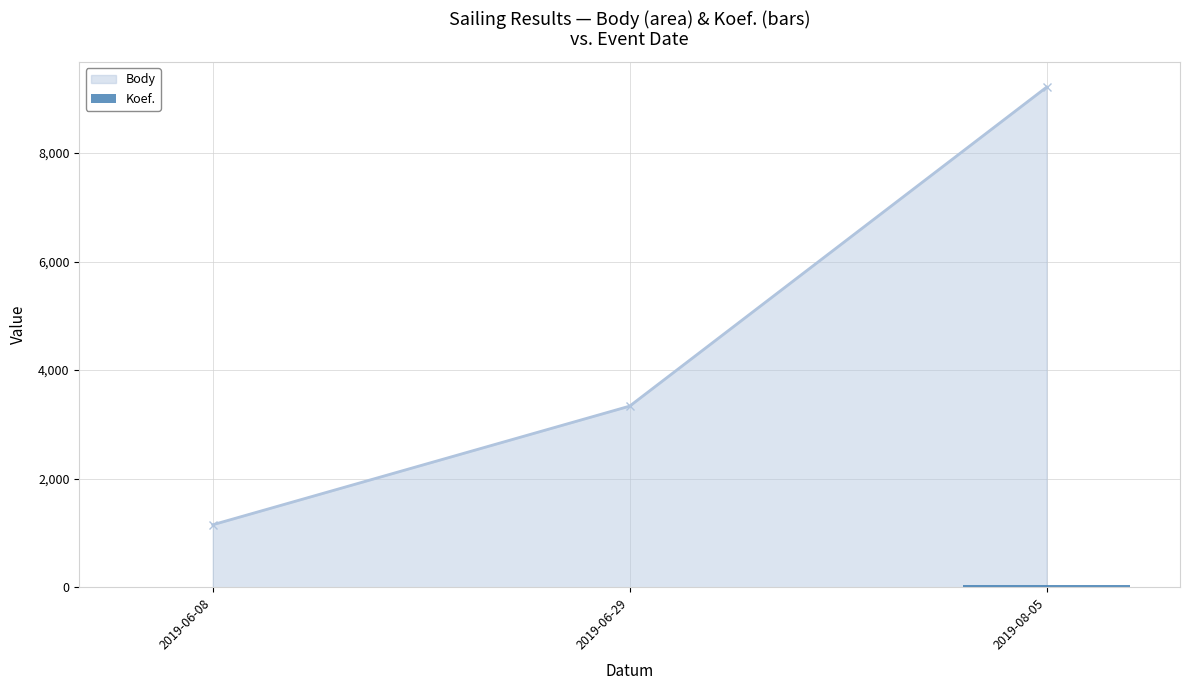

Count the number of categories in the chart.

3